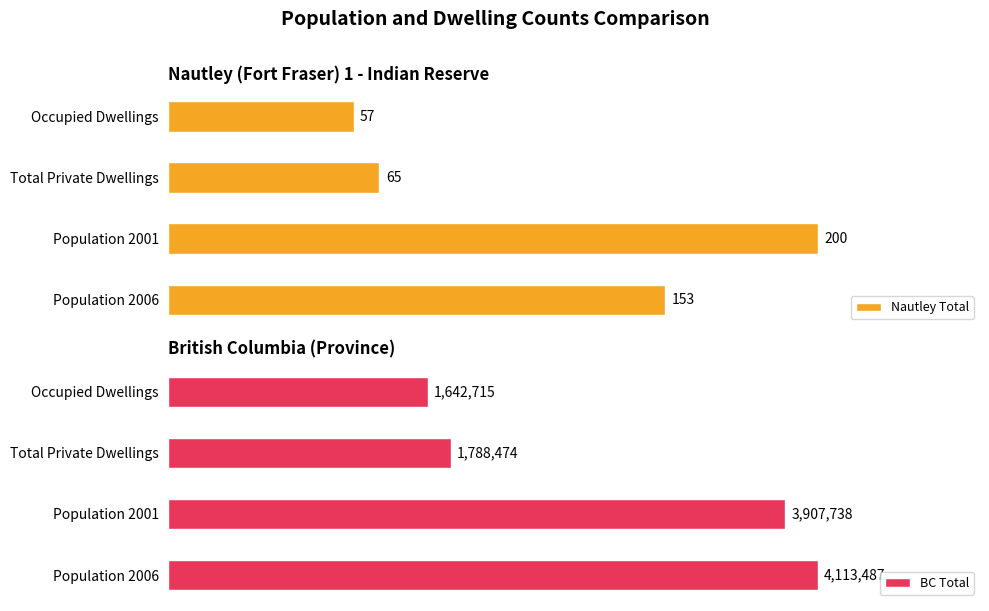

Which category has the lowest value in the BC Total series?

Occupied Dwellings